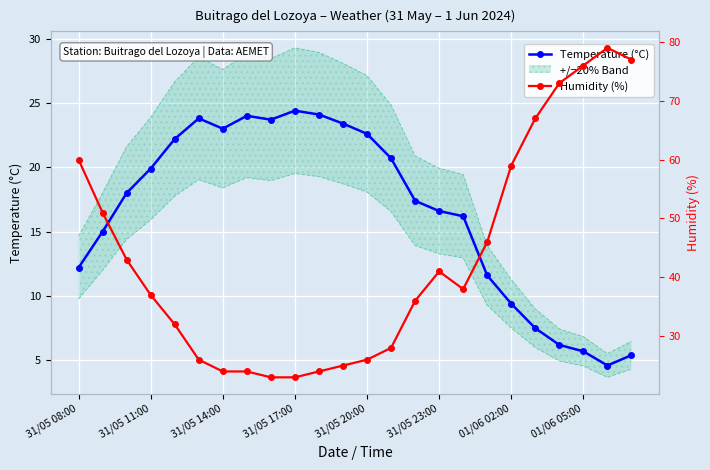

True or false: Temperature (°C) has more than 1 points higher than both neighbors.

True